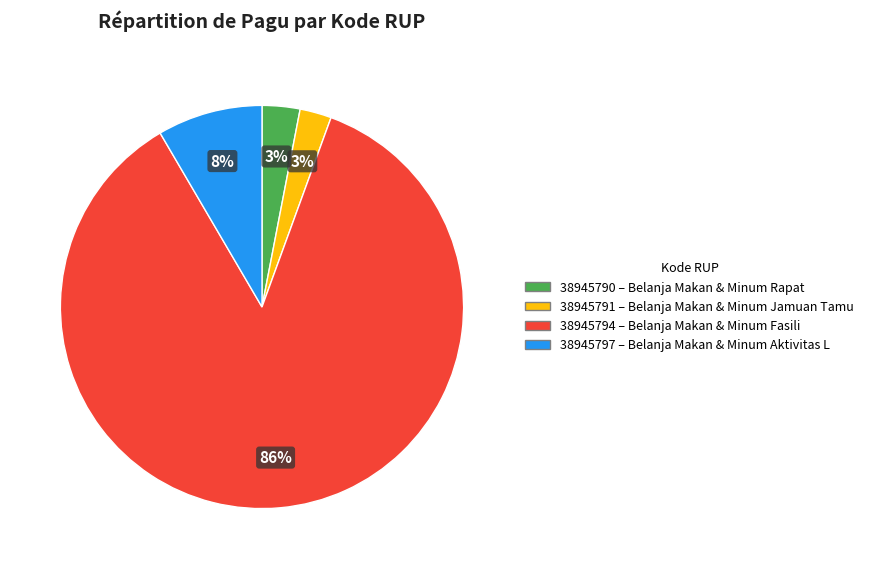

To the nearest percent, what percentage of the pie is 38945797?

8%